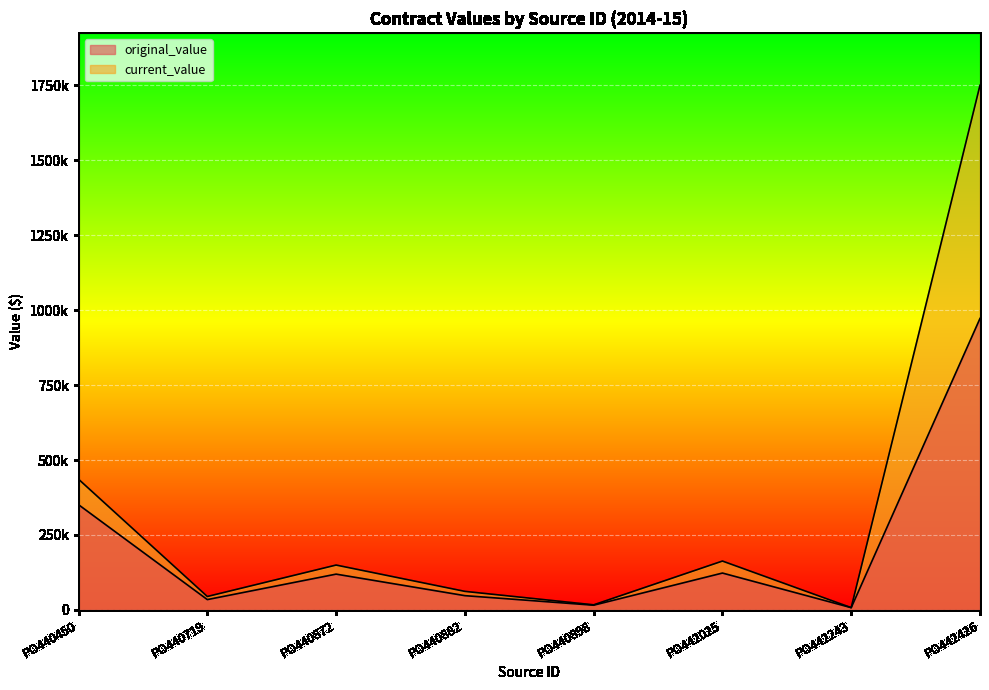

True or false: current_value and original_value intersect in this chart.

False